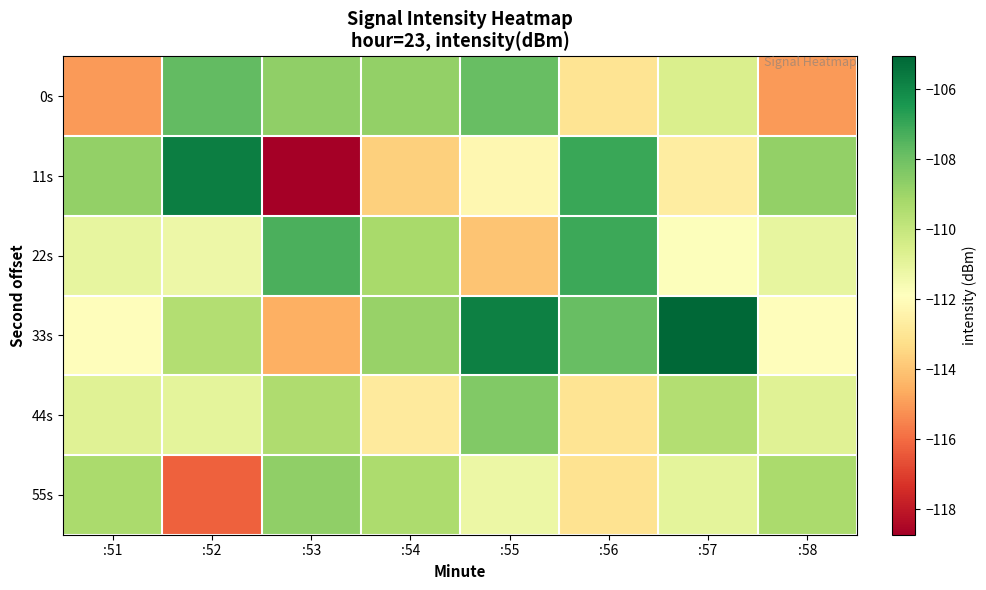

Rank the series by their maximum value, from lowest to highest.

55s, 44s, 0s, 22s, 11s, 33s